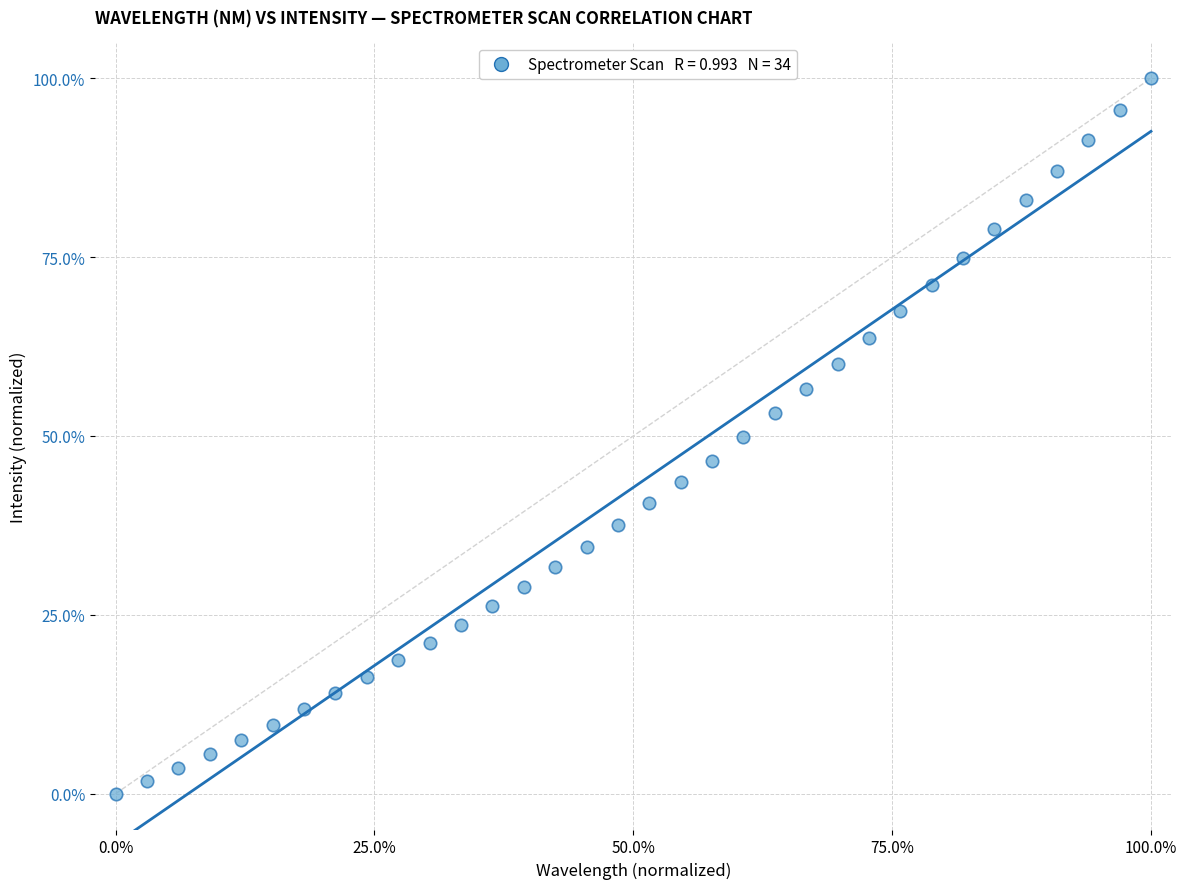

What is the range of X values (max minus min)?

100.0